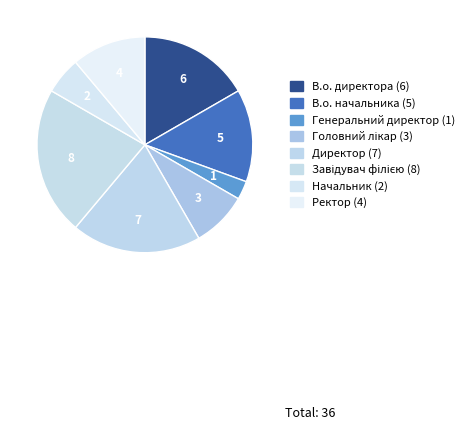

Which slice is the largest?

Завідувач філією